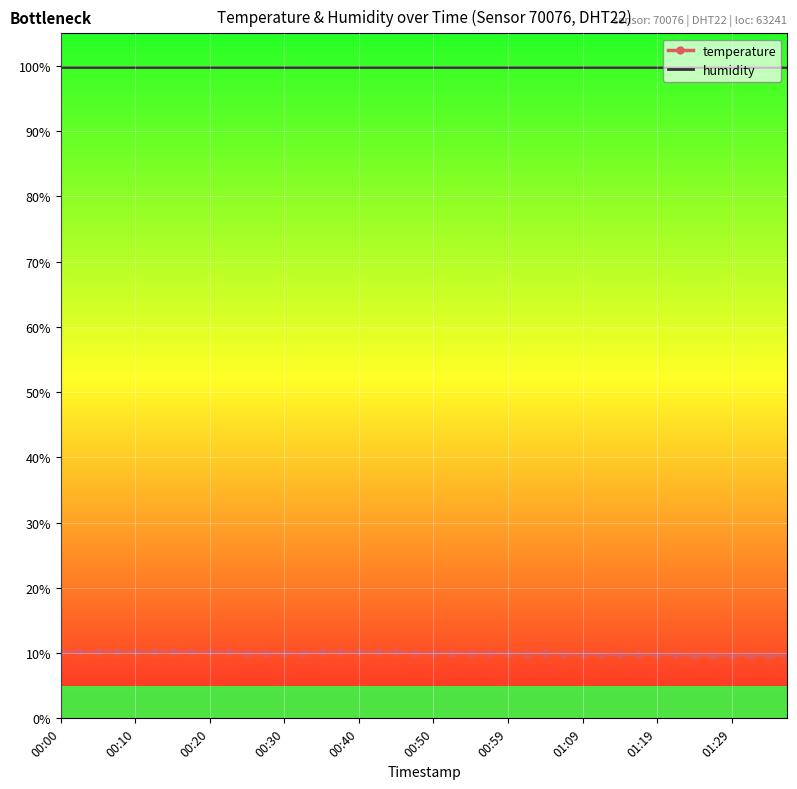

True or false: humidity and temperature cross at least once.

False